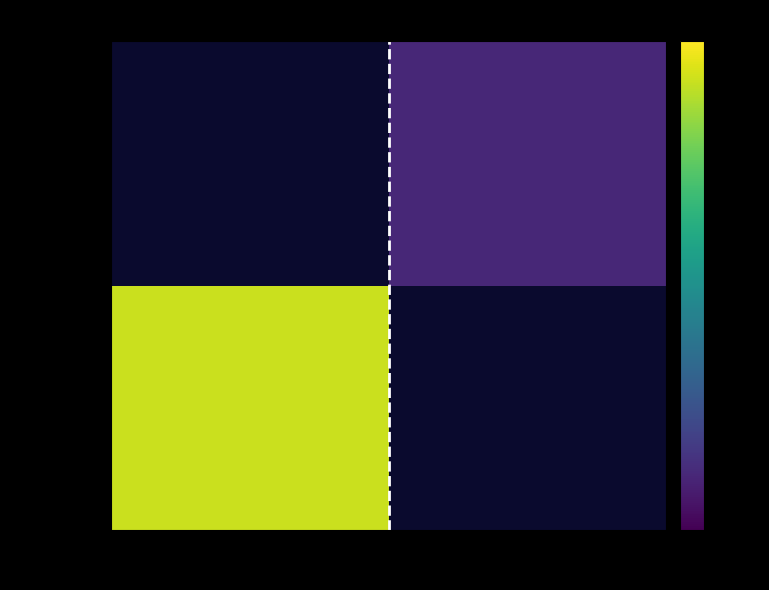

Is the value of 0e5f5881… at 1 greater than the value of defd432b… at 1?

No